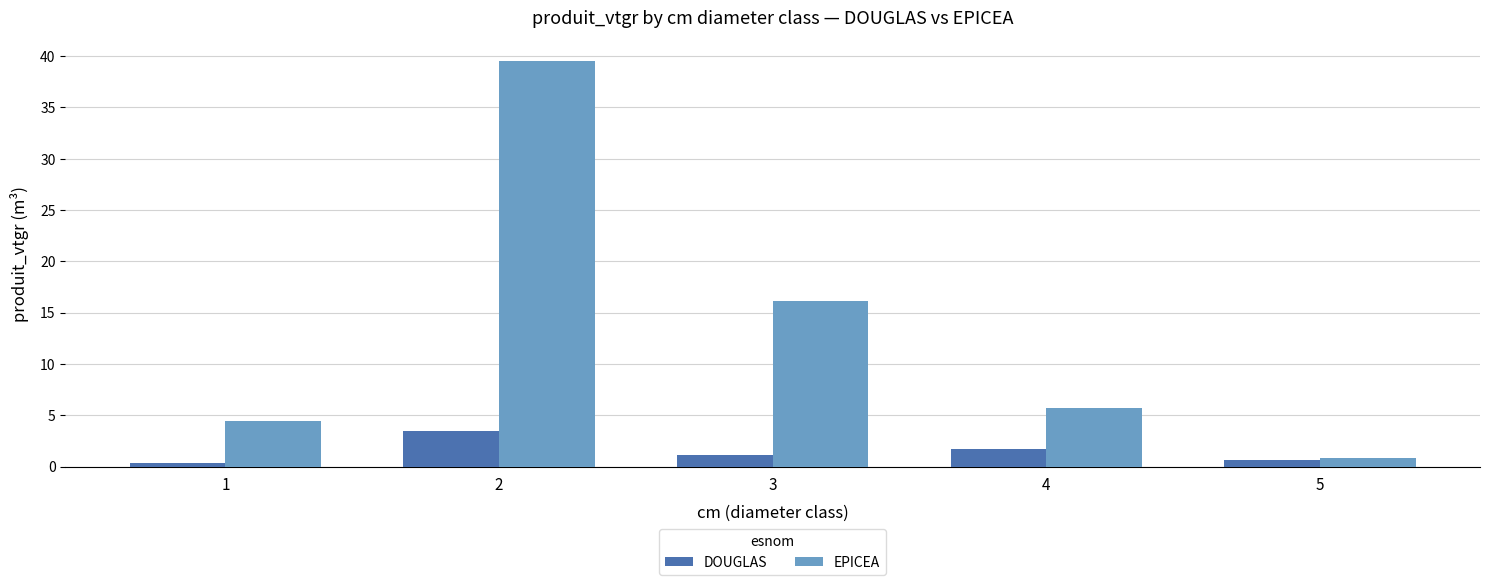

Which series has the largest total across all categories?

EPICEA